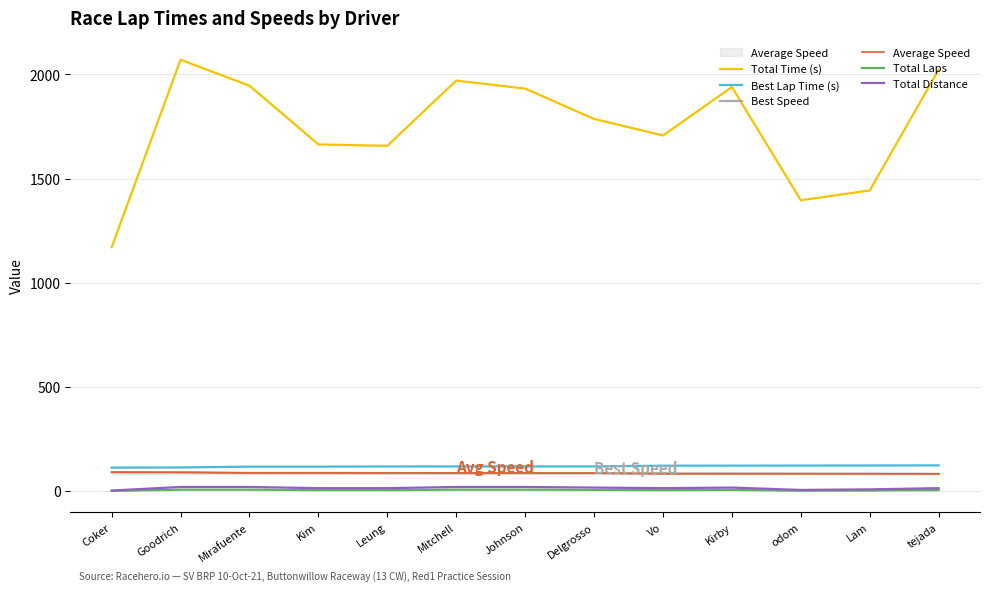

What is the sum of the Total Distance values at Coker and Johnson?

22.8